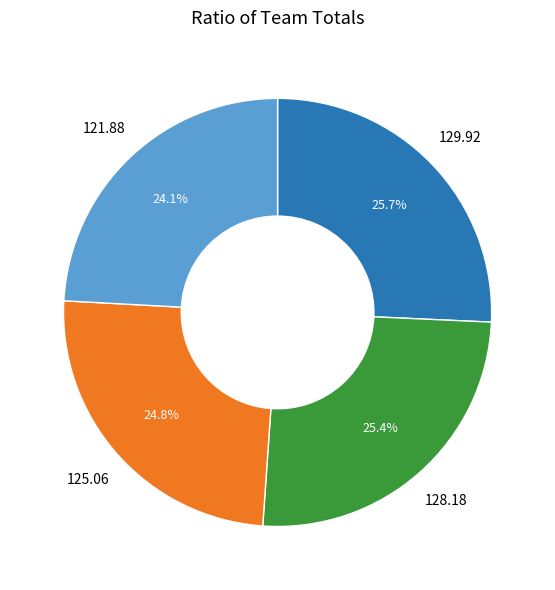

To the nearest percent, what is the difference between the largest and smallest slice percentages?

2%